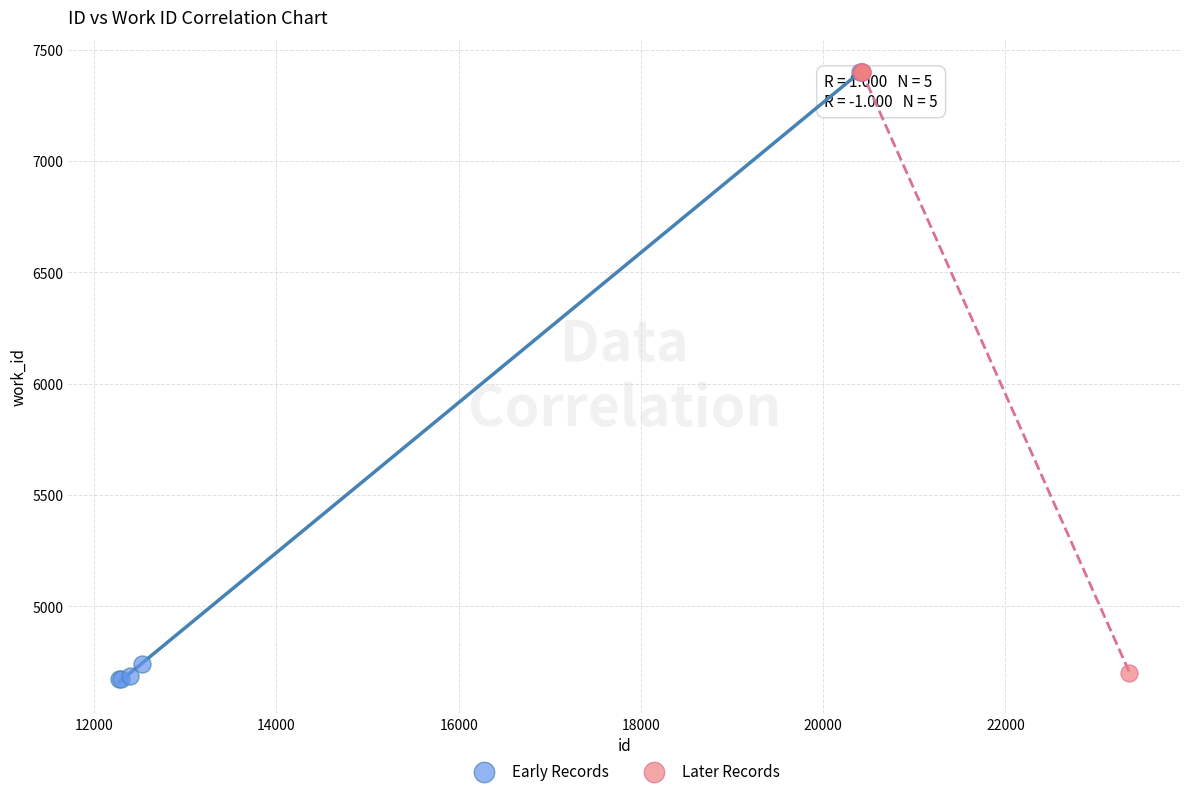

What are all the series names shown in the legend?

Early Records, Later Records